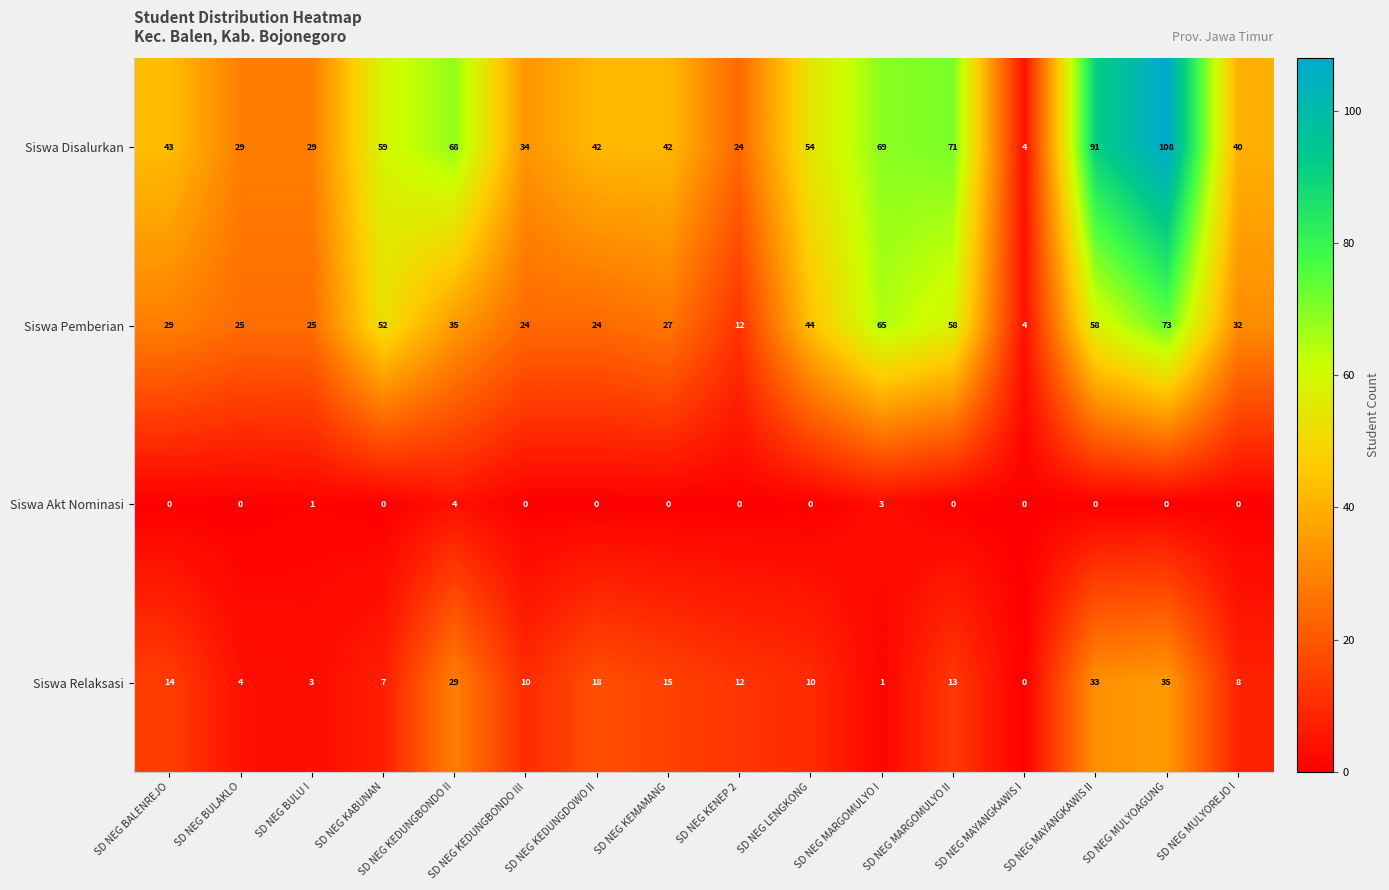

What is the difference between the maximum and minimum values in the Siswa Disalurkan series?

104